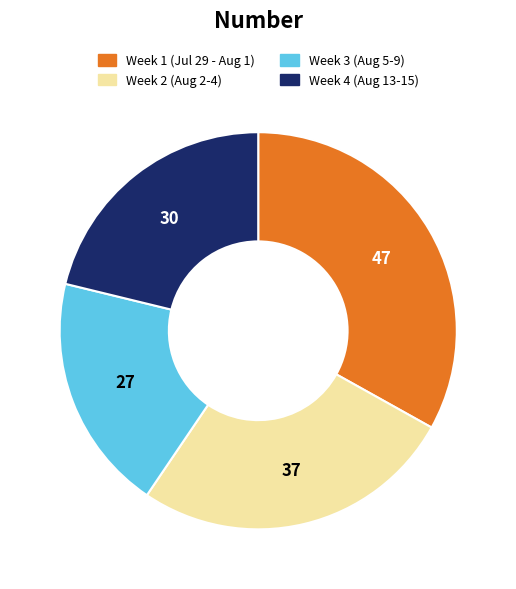

Does any single category account for the majority?

No